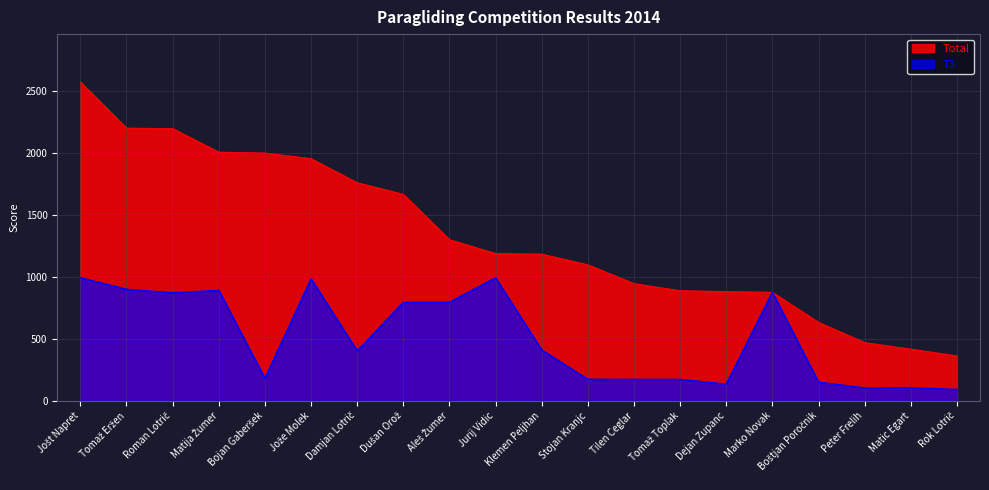

True or false: Total has a value of 2012 at Klemen Peljhan.

False